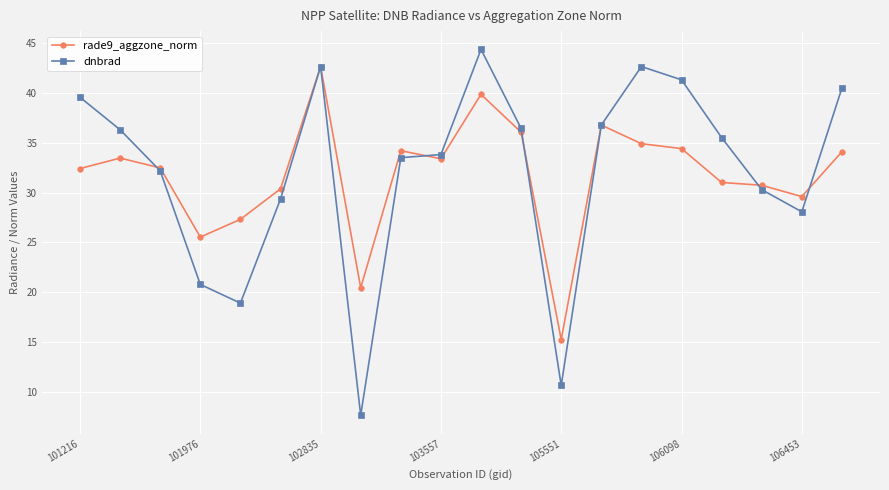

What is the value of the rade9_aggzone_norm point at the 9th from the left?

34.2